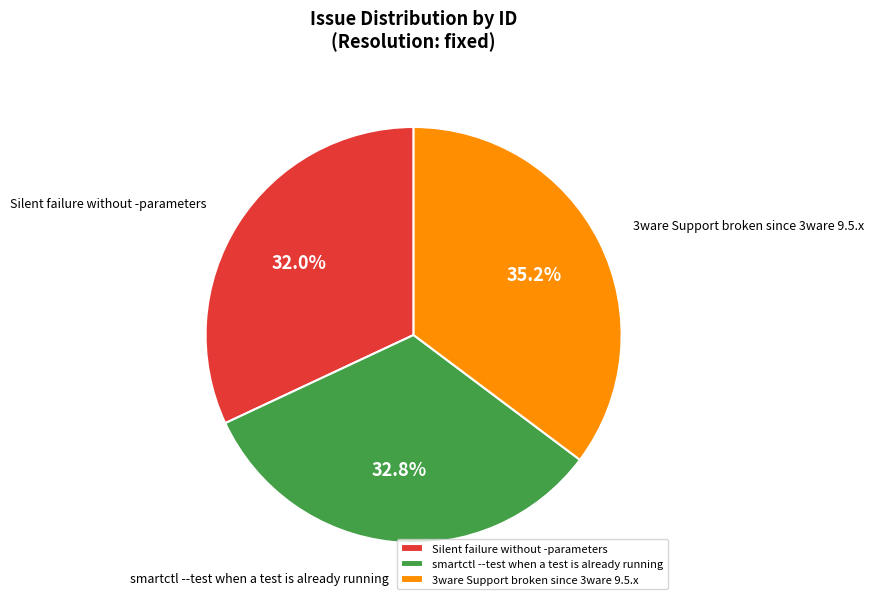

How many segments does this pie chart have?

3